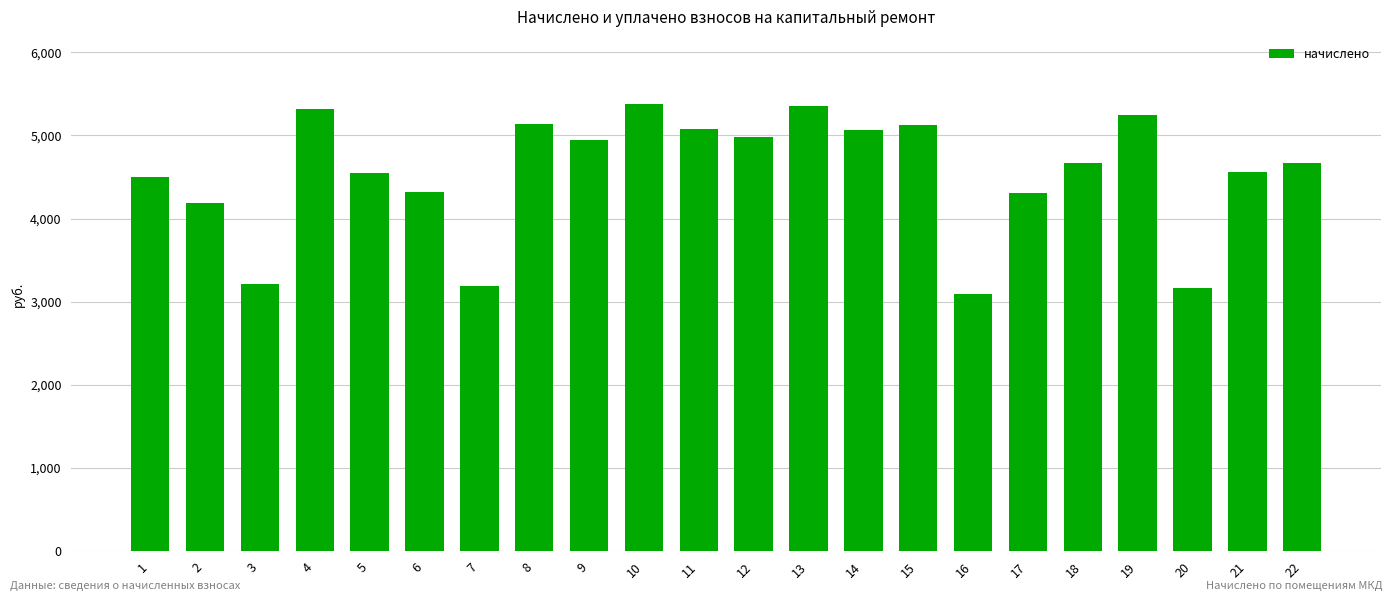

What is the change in value from 10 to 17?

-1071.4